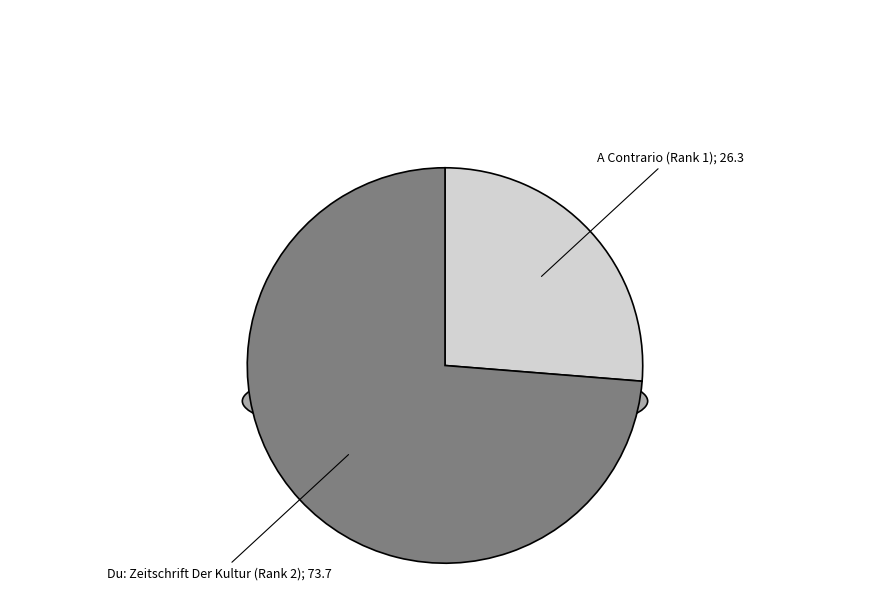

To the nearest percent, what portion does Du: Zeitschrift Der Kultur (Rank 2) represent?

74%